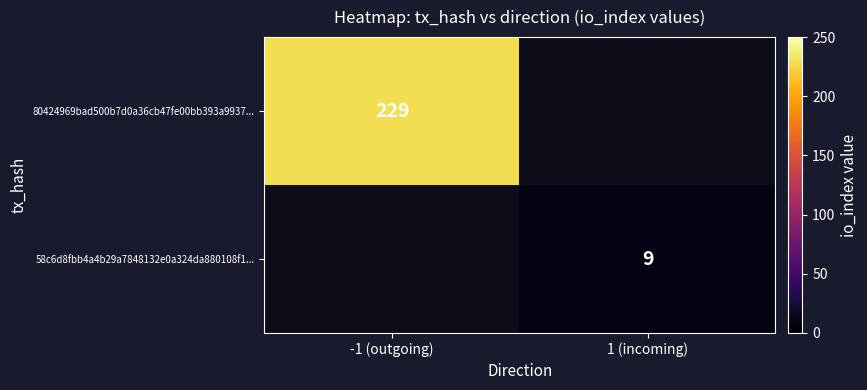

True or false: 58c6d8fbb4a4b29a7848132e0a324da880108f1... has a value of 3 at 1 (incoming).

False